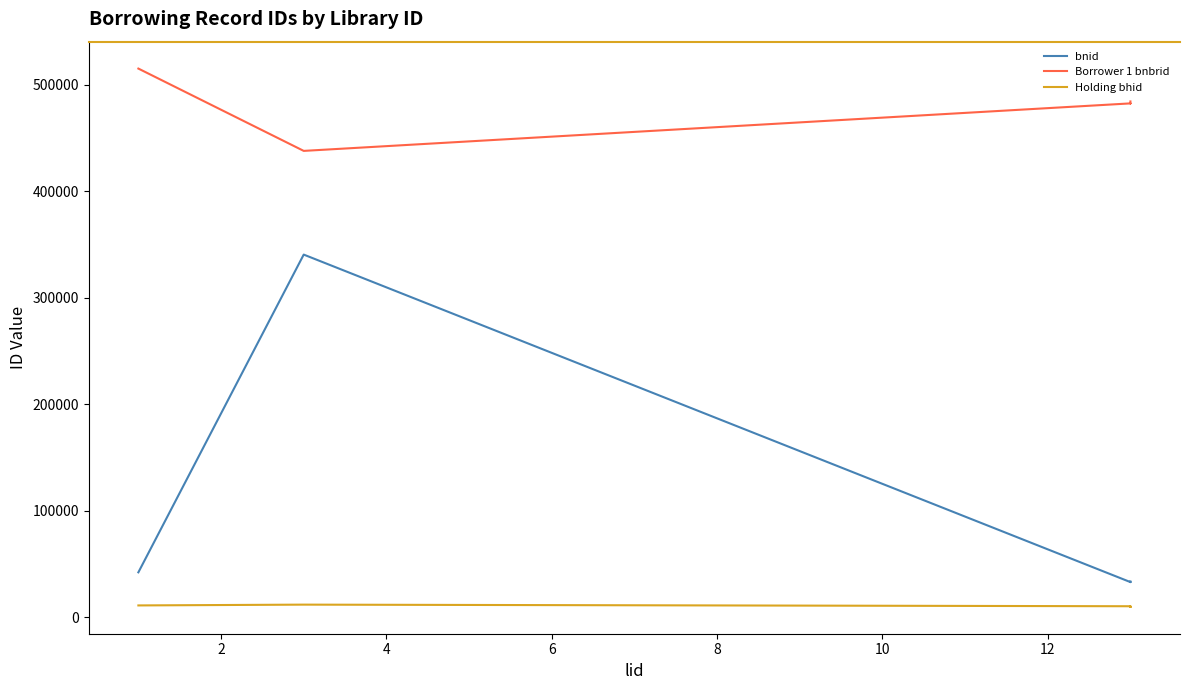

Which series has the largest total across all categories?

Borrower 1 bnbrid